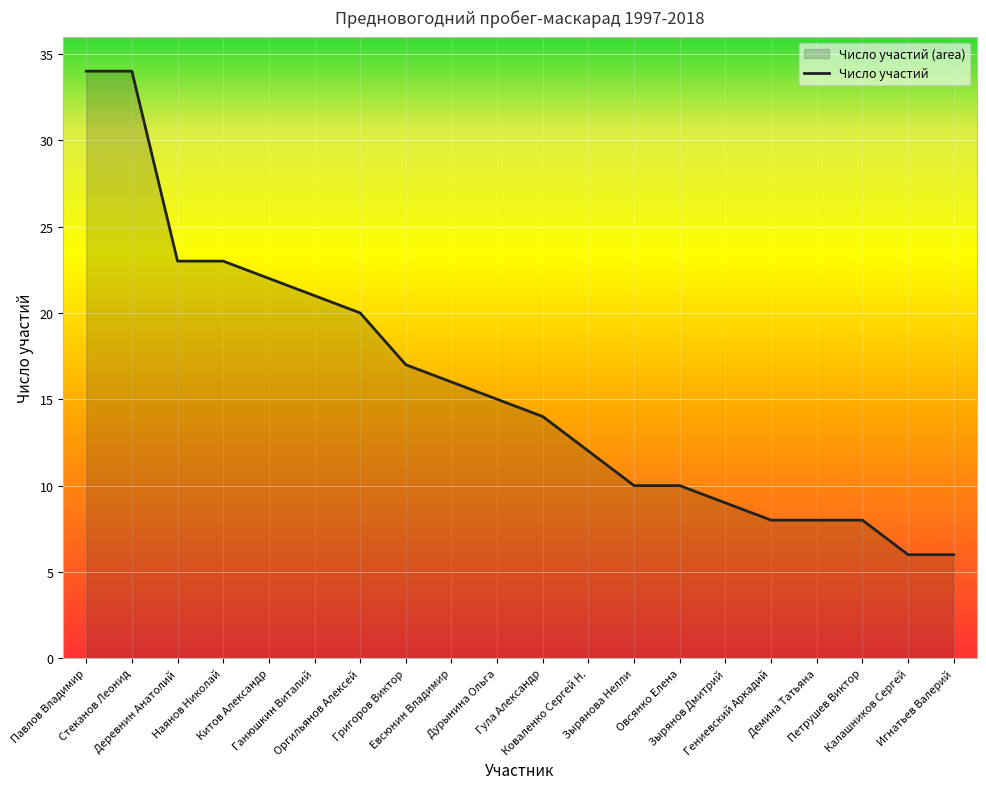

List the labels in order of value, smallest first.

Калашников Сергей, Игнатьев Валерий, Гениевский Аркадий, Демина Татьяна, Петрушев Виктор, Зырянов Дмитрий, Зырянова Нелли, Овсянко Елена, Коваленко Сергей Н., Гула Александр, Дурынина Ольга, Евсюнин Владимир, Григоров Виктор, Оргильянов Алексей, Ганюшкин Виталий, Китов Александр, Деревнин Анатолий, Наянов Николай, Павлов Владимир, Стеканов Леонид